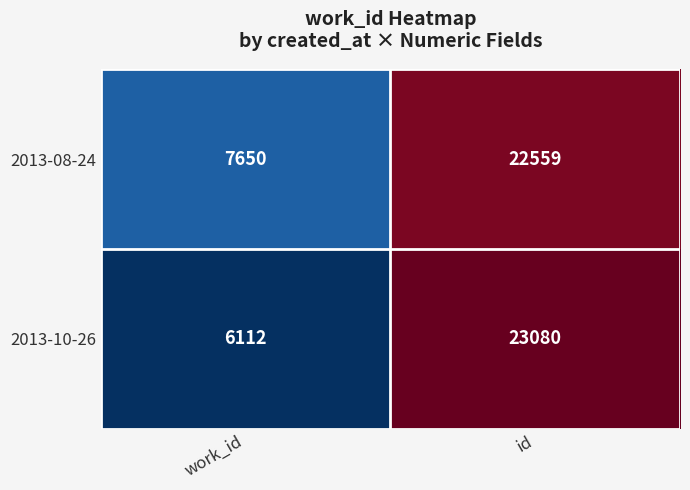

What is the average value of the 2013-10-26 series?

14596